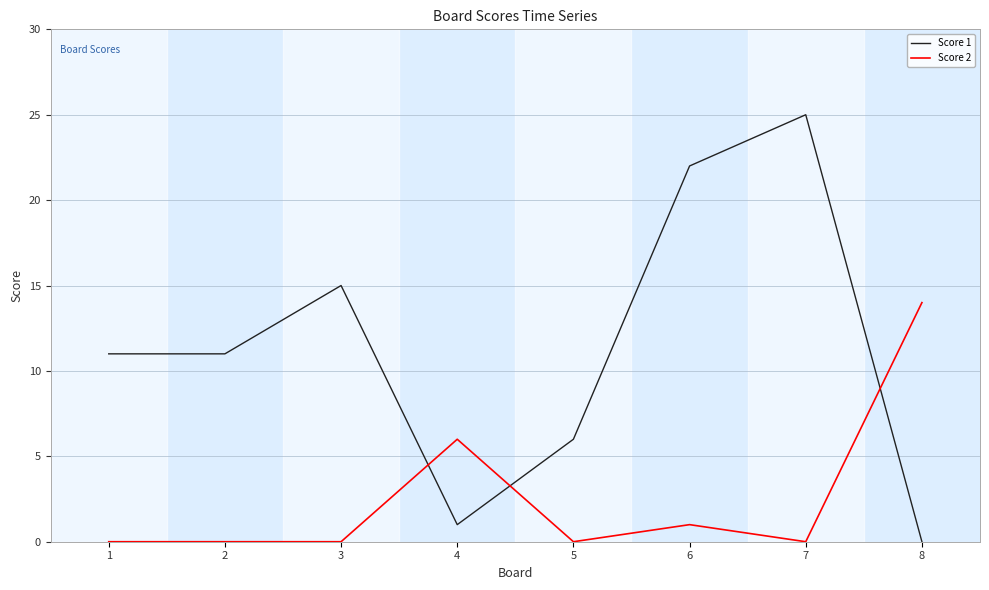

What is the difference between the maximum and second lowest values in the Score 2 series?

14